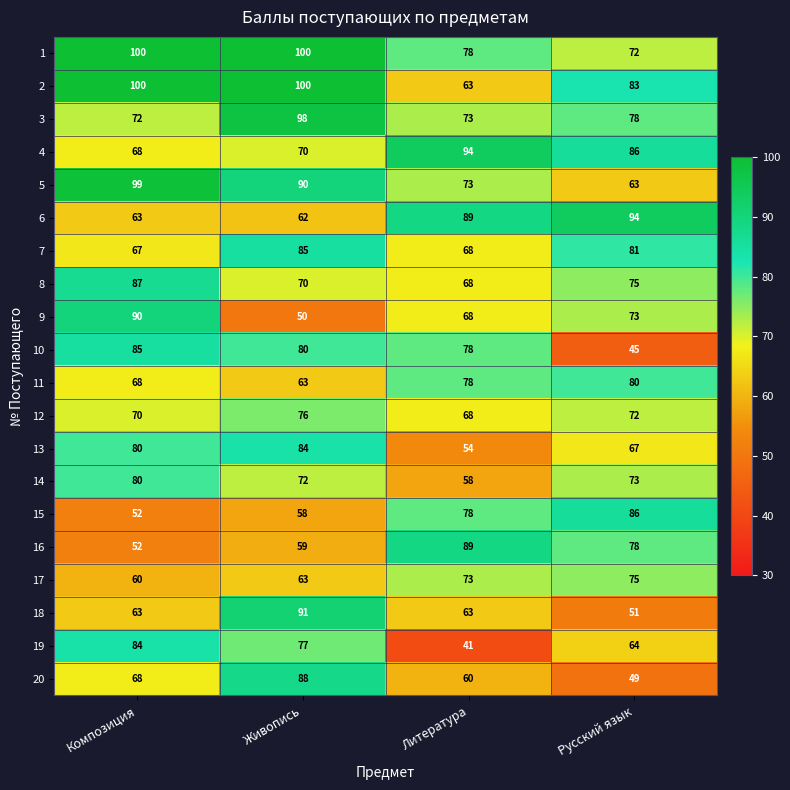

Count the number of categories in the chart.

4